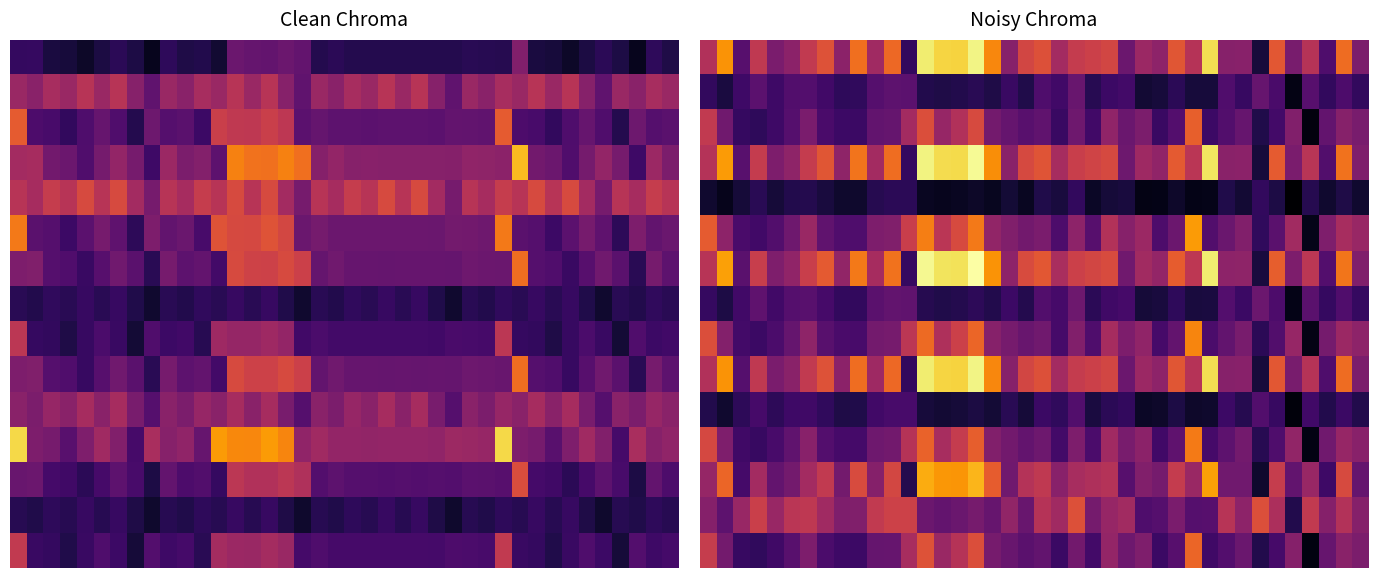

What is the difference between the maximum and minimum values in the 6 series?

187.7